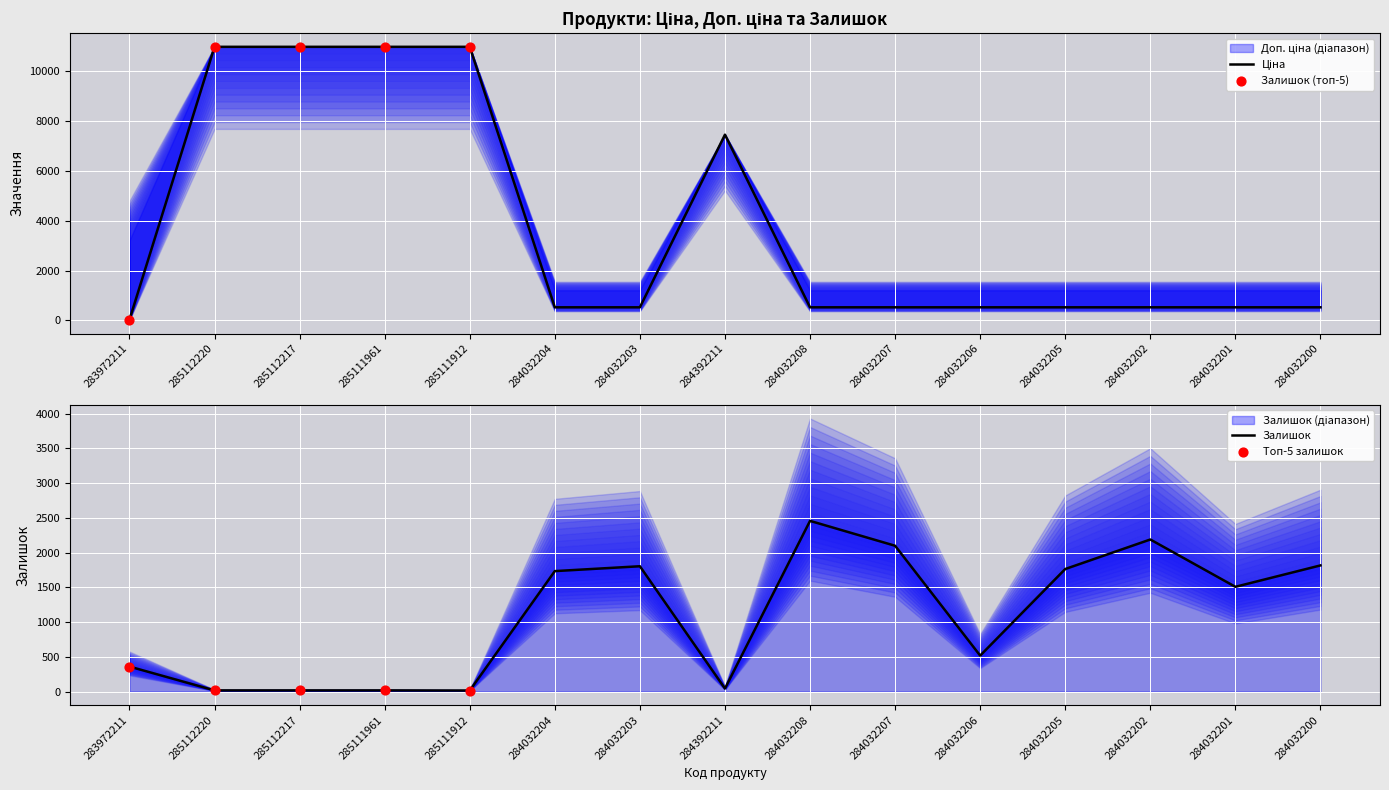

What is the total value across all series at 283972211?

392.1